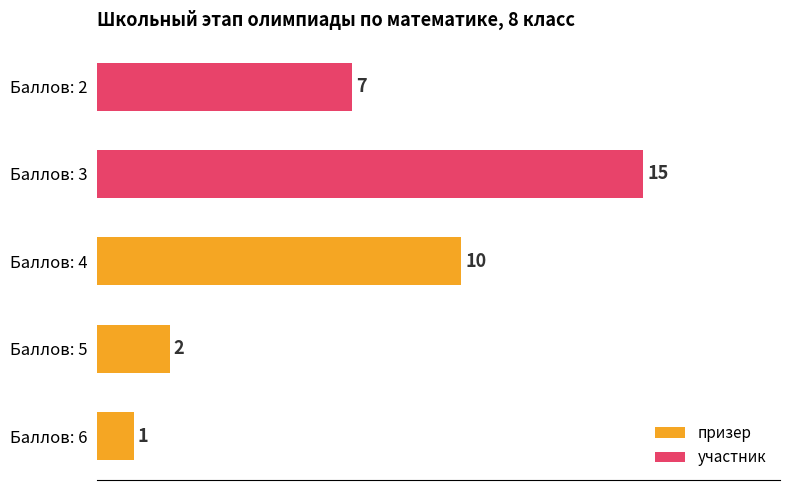

True or false: the data shows 2 at Баллов: 5.

True